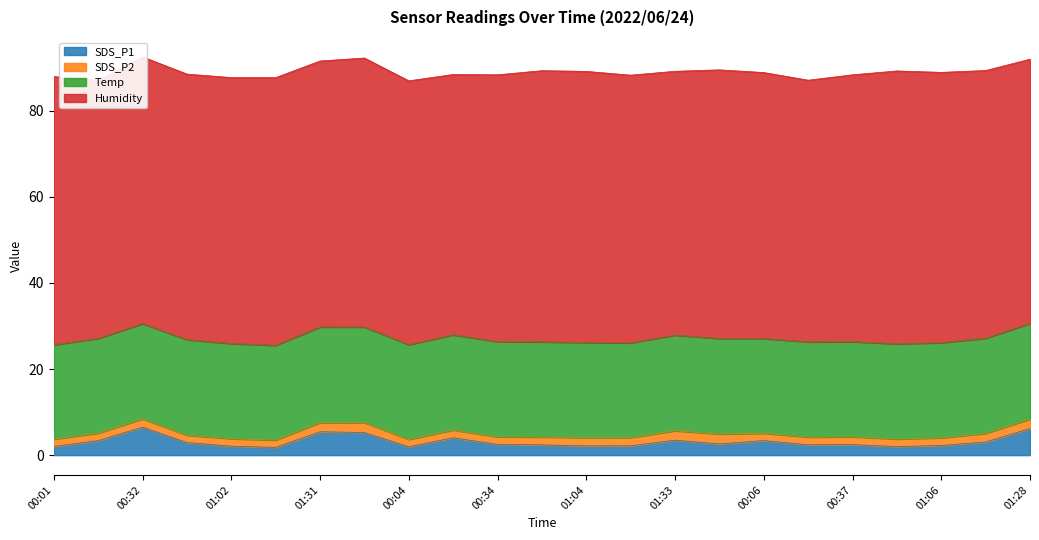

What is the total value across all series at 00:32?

92.5